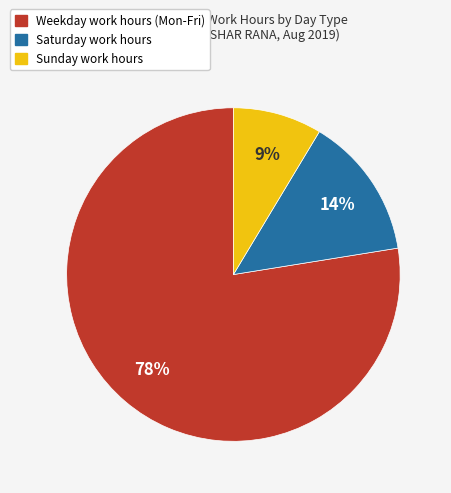

Is there any slice that represents more than half of the pie?

Yes